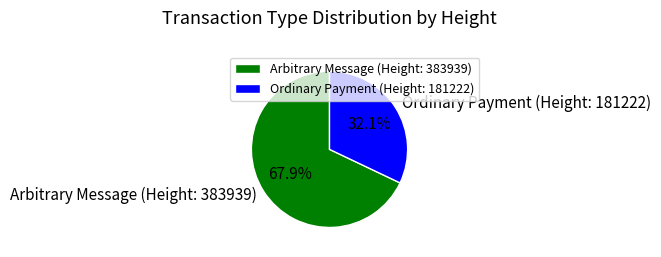

What is the majority slice?

Arbitrary Message (Height: 383939)